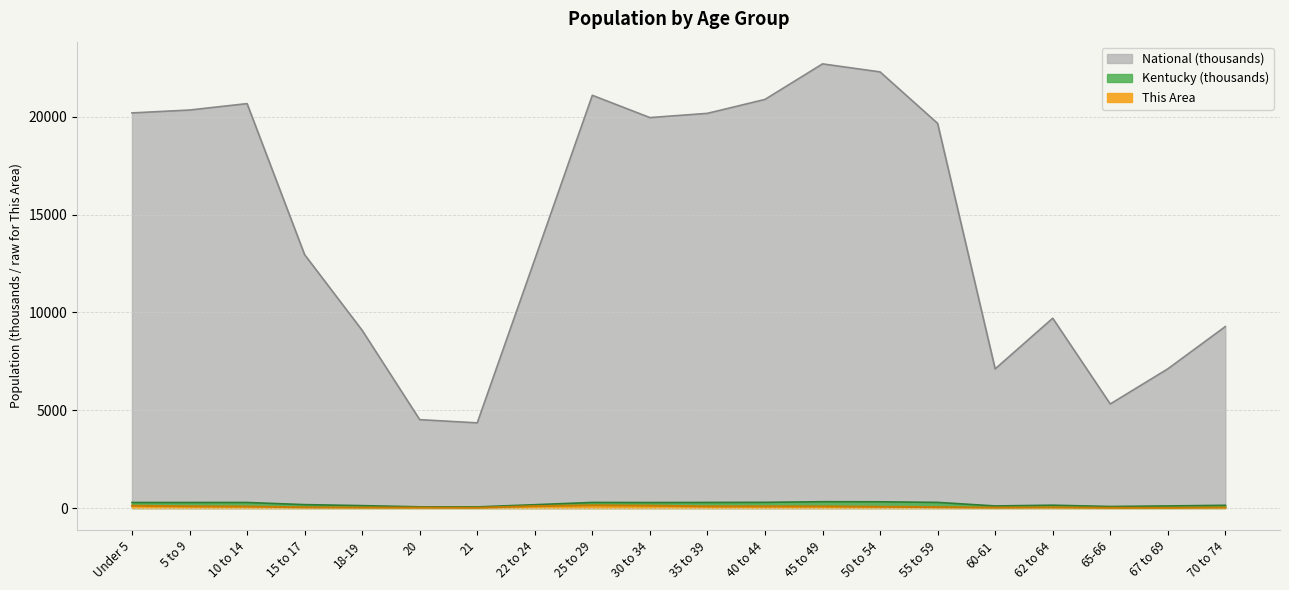

Reading left to right, list all the values displayed in this chart.

This Area: 118.0	88.0	76.0	37.0	25.0	20.0	14.0	96.0	140.0	122.0	85.0	86.0	84.0	64.0	47.0	22.0	34.0	10.0	11.0	27.0
Kentucky: 282.4	282.9	284.2	174.0	122.8	61.3	58.7	170.0	285.3	280.9	285.4	291.3	323.6	319.5	288.0	106.5	144.5	78.5	107.2	139.7
National: 20201.4	20348.7	20677.2	12954.3	9086.1	4519.1	4354.3	12712.6	21101.8	19962.1	20179.6	20891.0	22708.6	22298.1	19664.8	7113.7	9704.2	5319.9	7115.4	9278.2